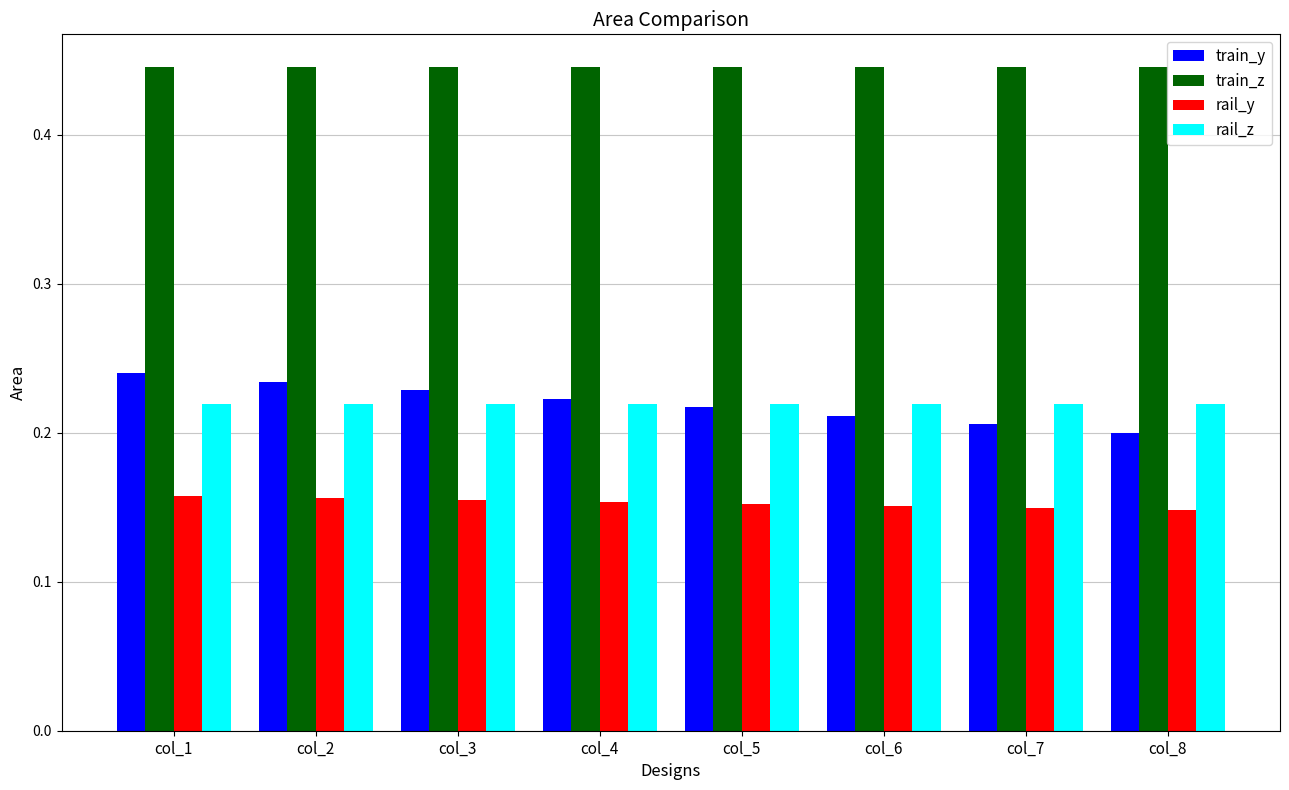

The rail_z series shows 0.2 at col_3. True or false?

True